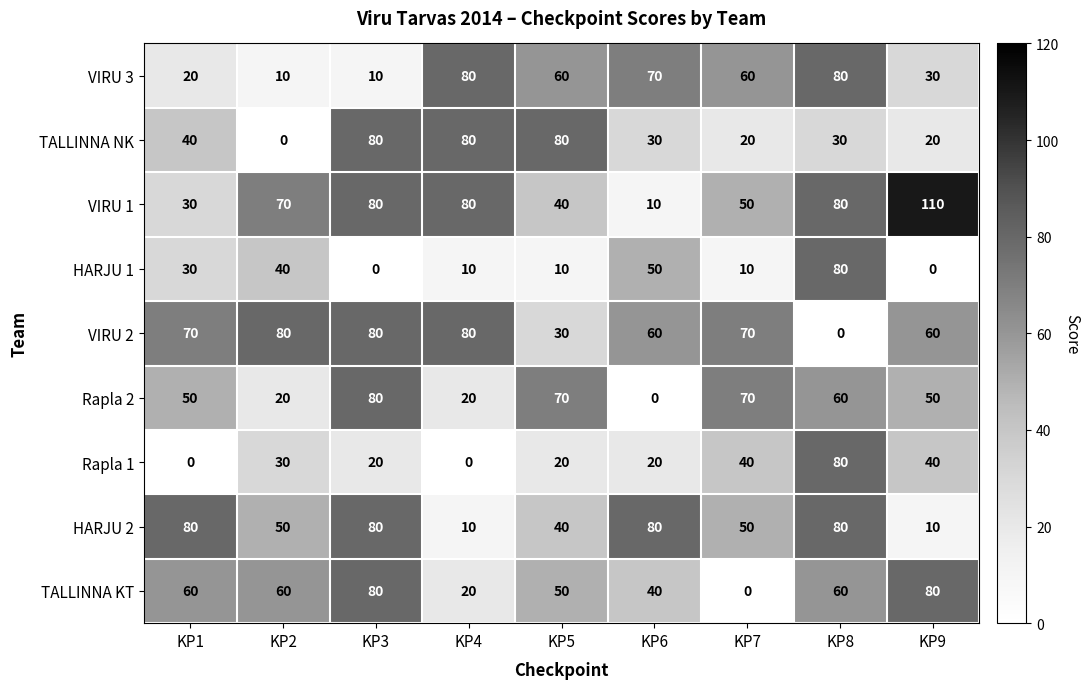

Between KP4 and KP7, which series saw the biggest shift?

TALLINNA NK